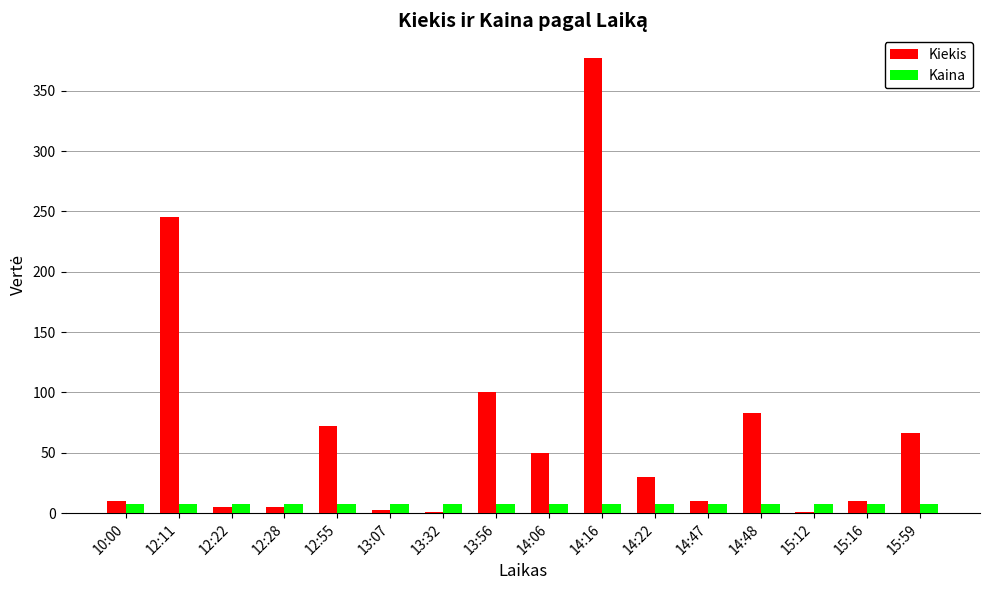

At which category is the sum across all series the highest?

14:16